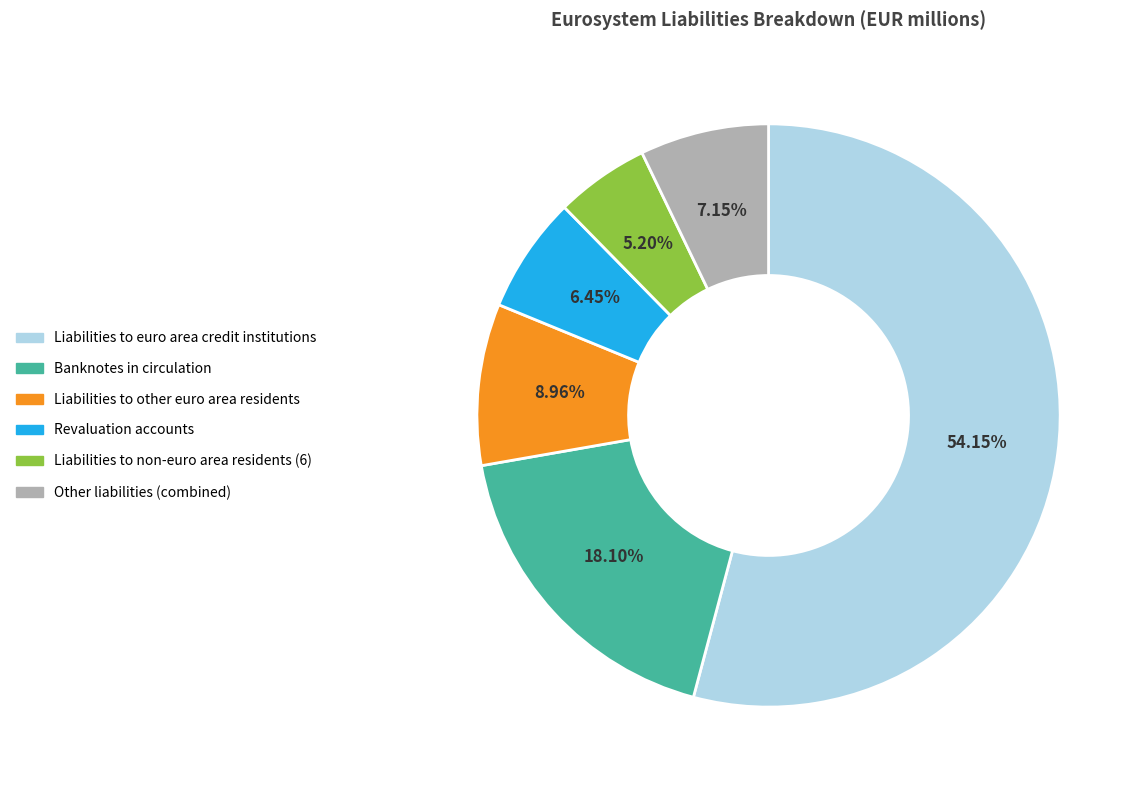

Is there a majority slice in this chart?

Yes